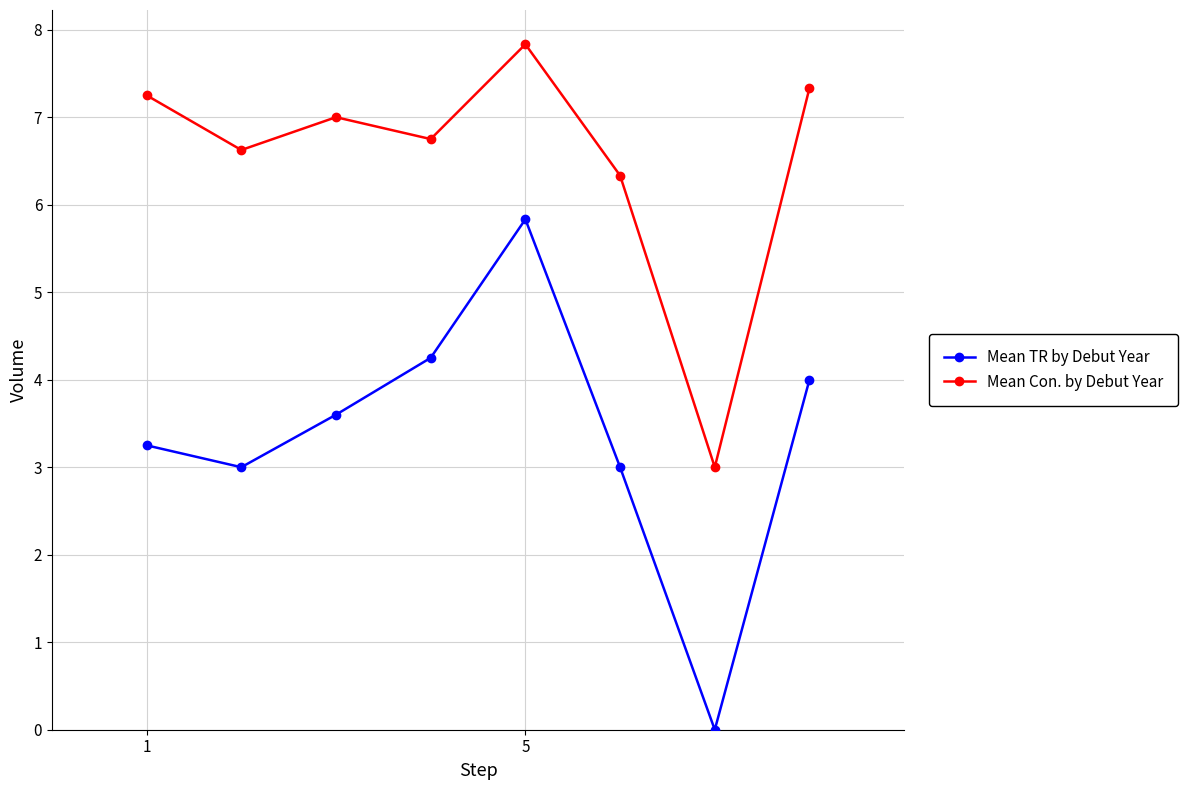

Does the chart have visible grid lines?

Yes